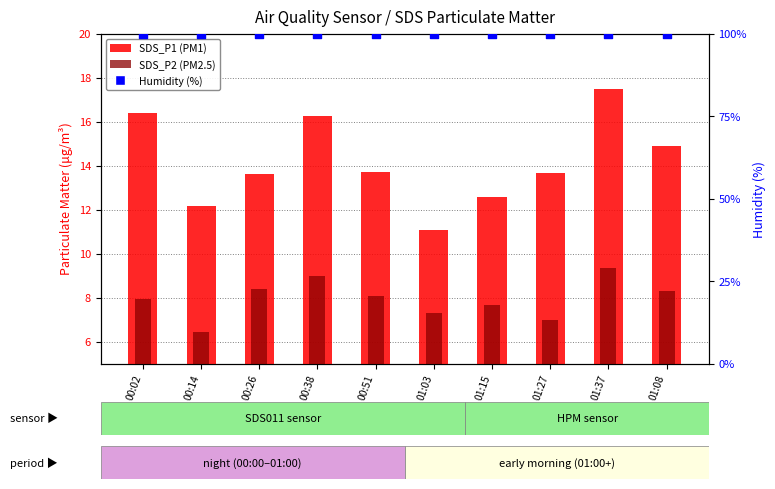

Which series contains the highest Y value?

Humidity (%)